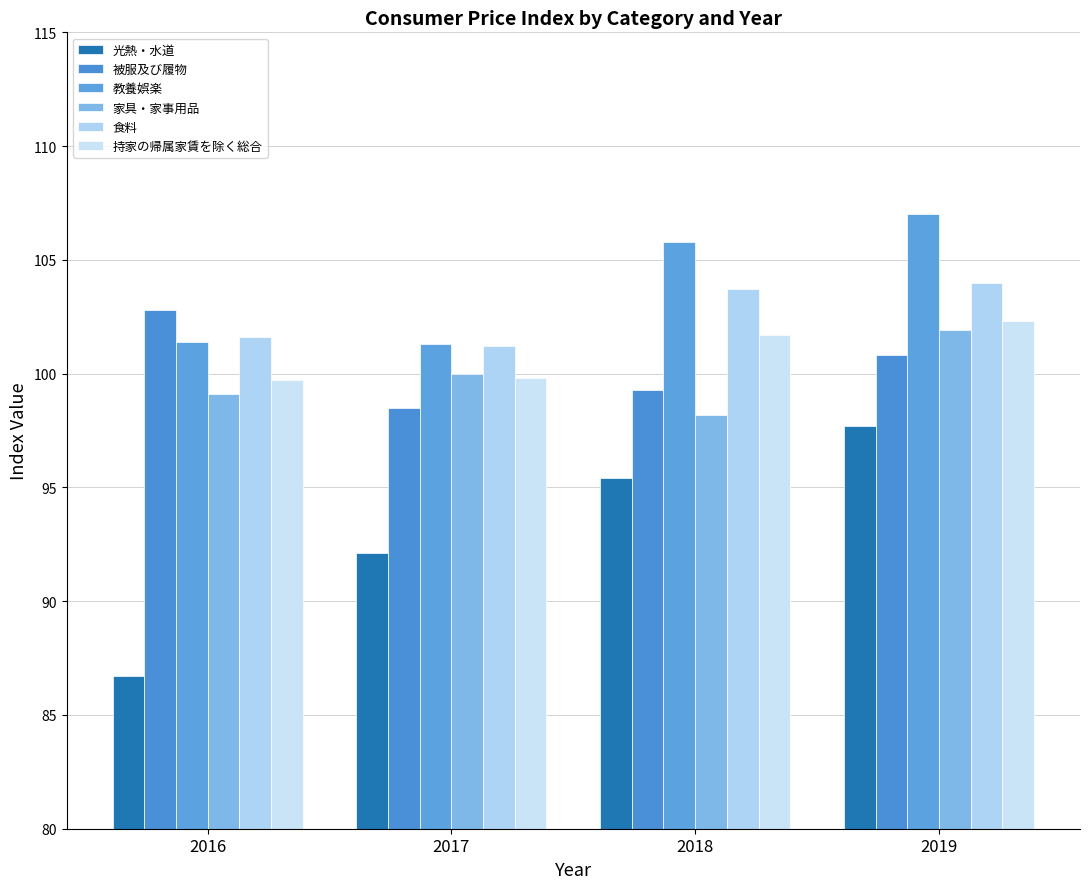

How many bars are there in each group?

6